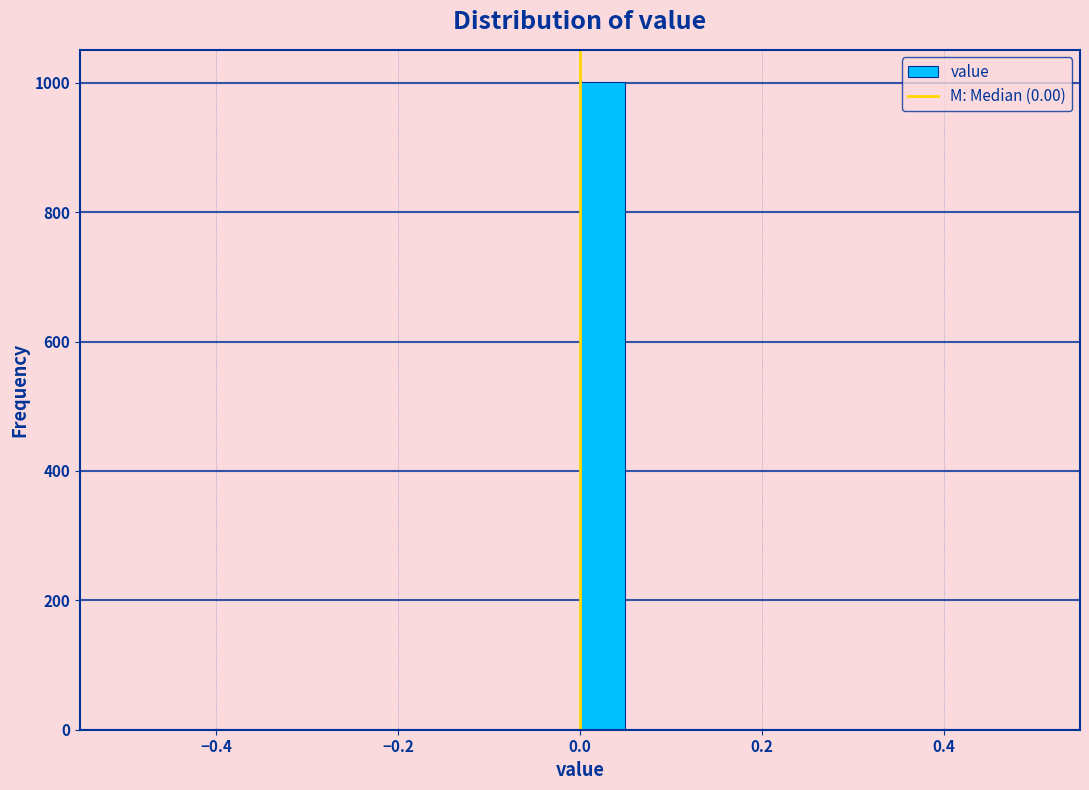

Around what value on the x-axis is the tallest bar? Give the approximate position of its centre, as read against the axis.

0.02